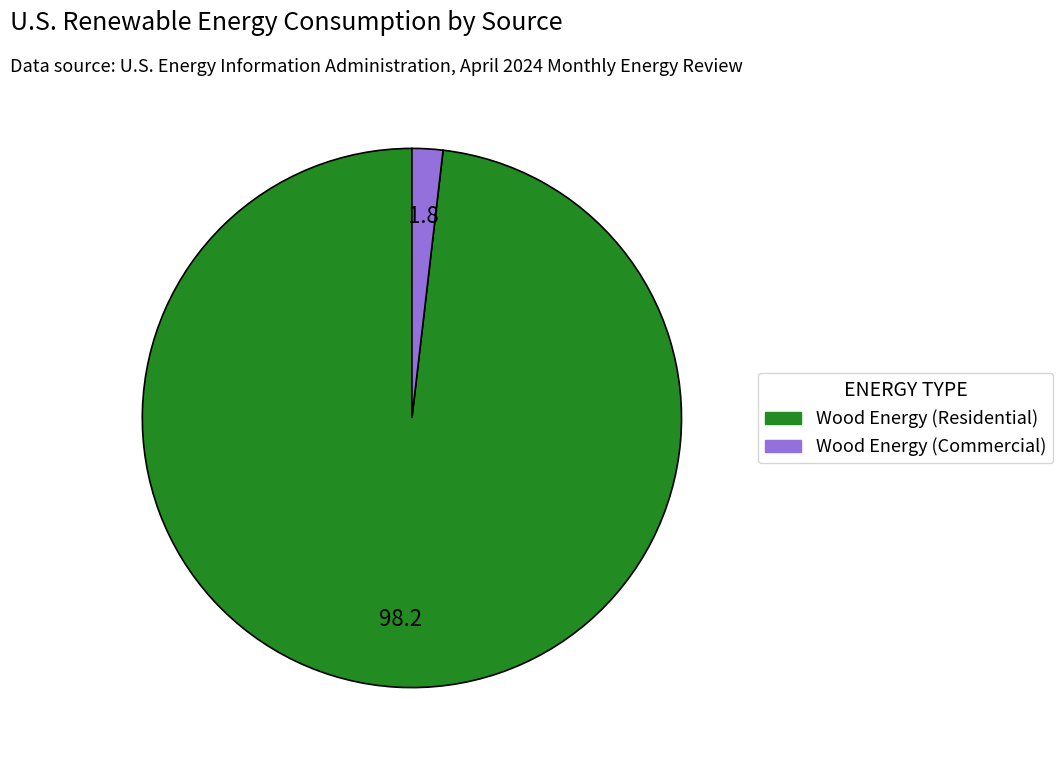

Does any single category account for the majority?

Yes